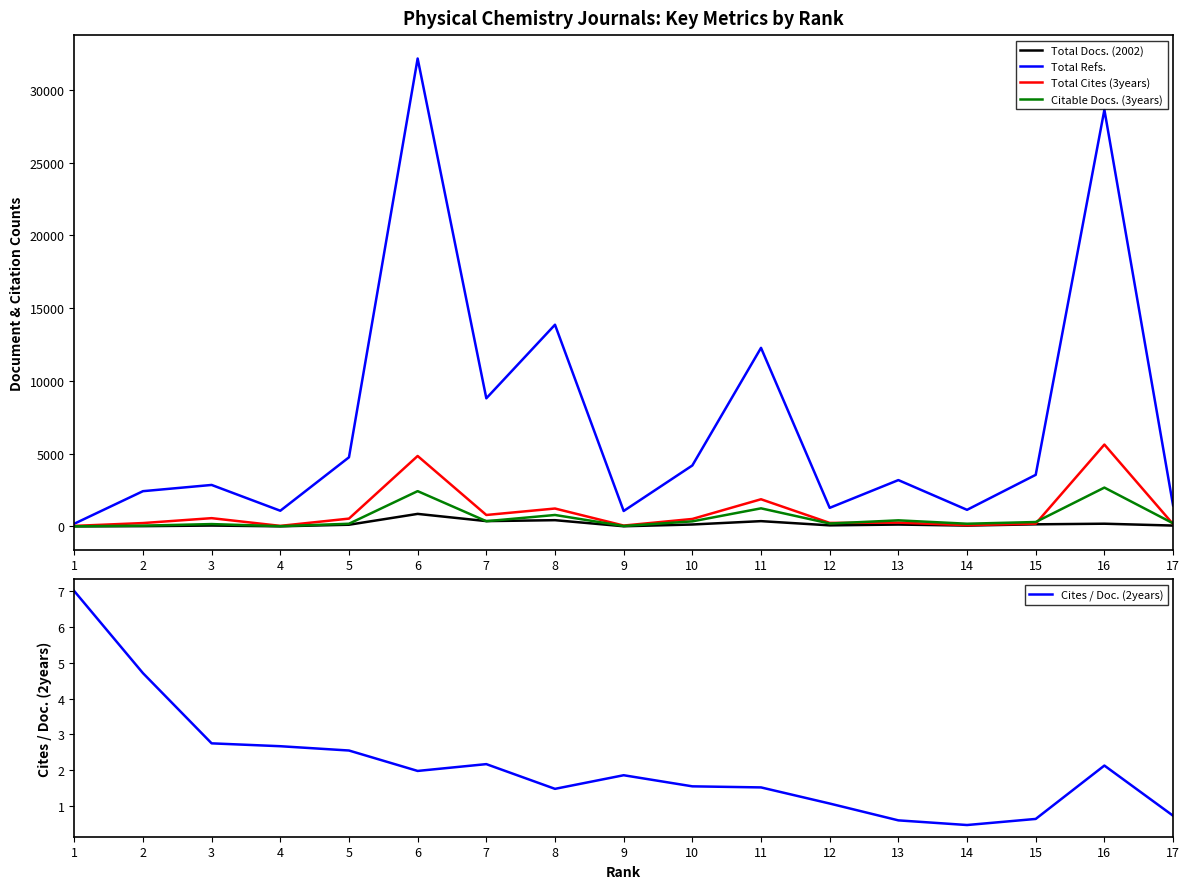

Is the value of Total Refs. at 8 greater than the value of Total Docs. (2002) at 1?

Yes